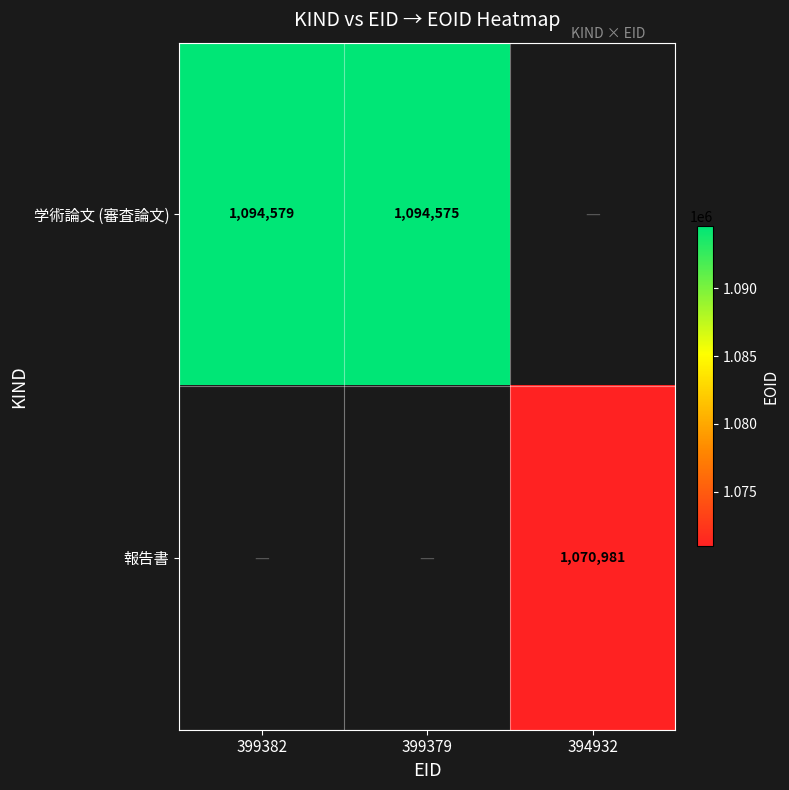

Between 399382 and 399379, which is larger?

399382